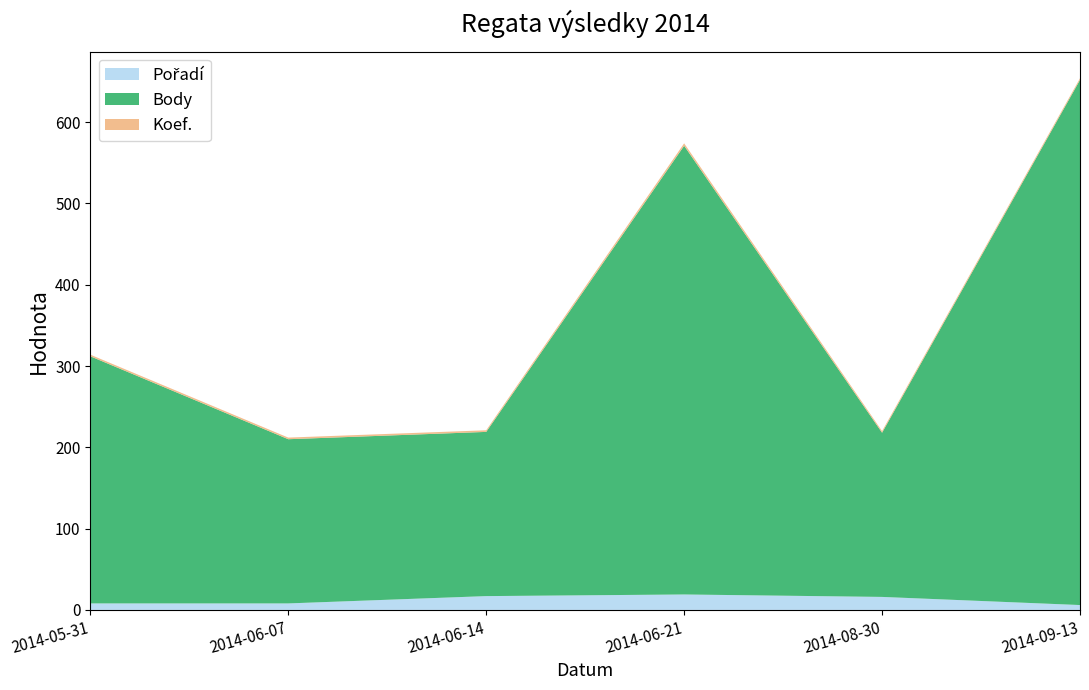

Reading right to left, what are all the values shown in this chart?

Pořadí: 2014-09-13=6	2014-08-30=16	2014-06-21=19	2014-06-14=17	2014-06-07=8	2014-05-31=8
Body: 2014-09-13=646	2014-08-30=202	2014-06-21=552	2014-06-14=202	2014-06-07=202	2014-05-31=304
Koef.: 2014-09-13=2	2014-08-30=2	2014-06-21=3	2014-06-14=2	2014-06-07=2	2014-05-31=2